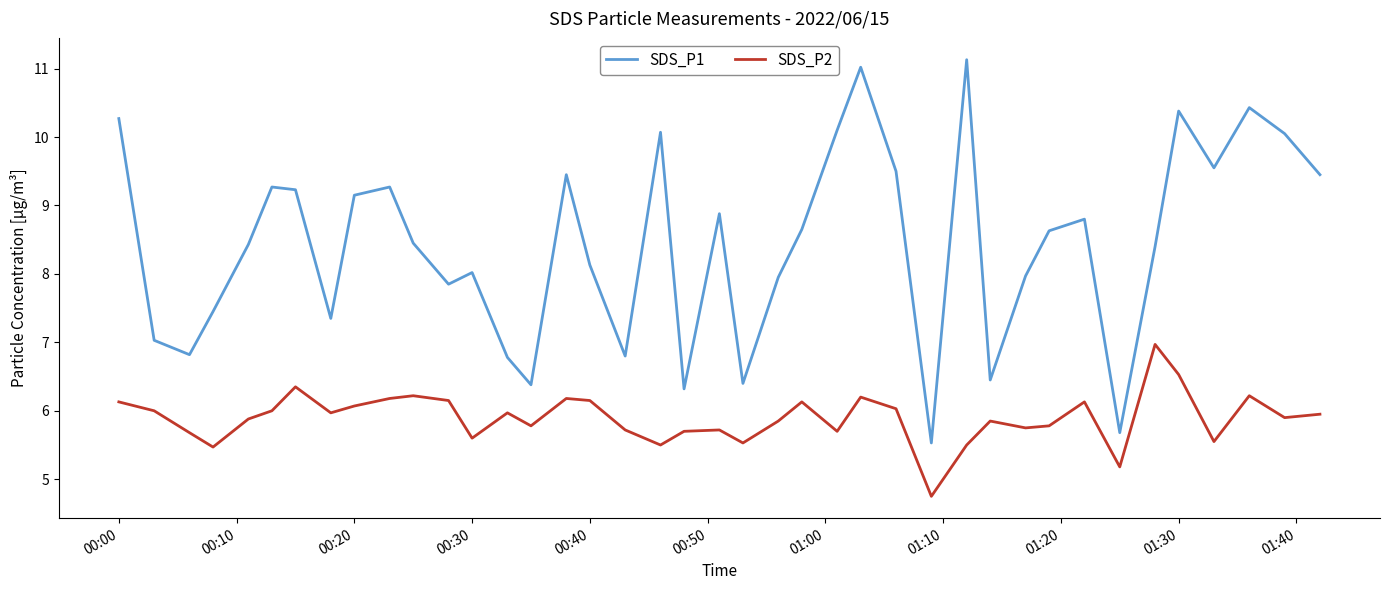

True or false: SDS_P1 and SDS_P2 cross at least once.

False